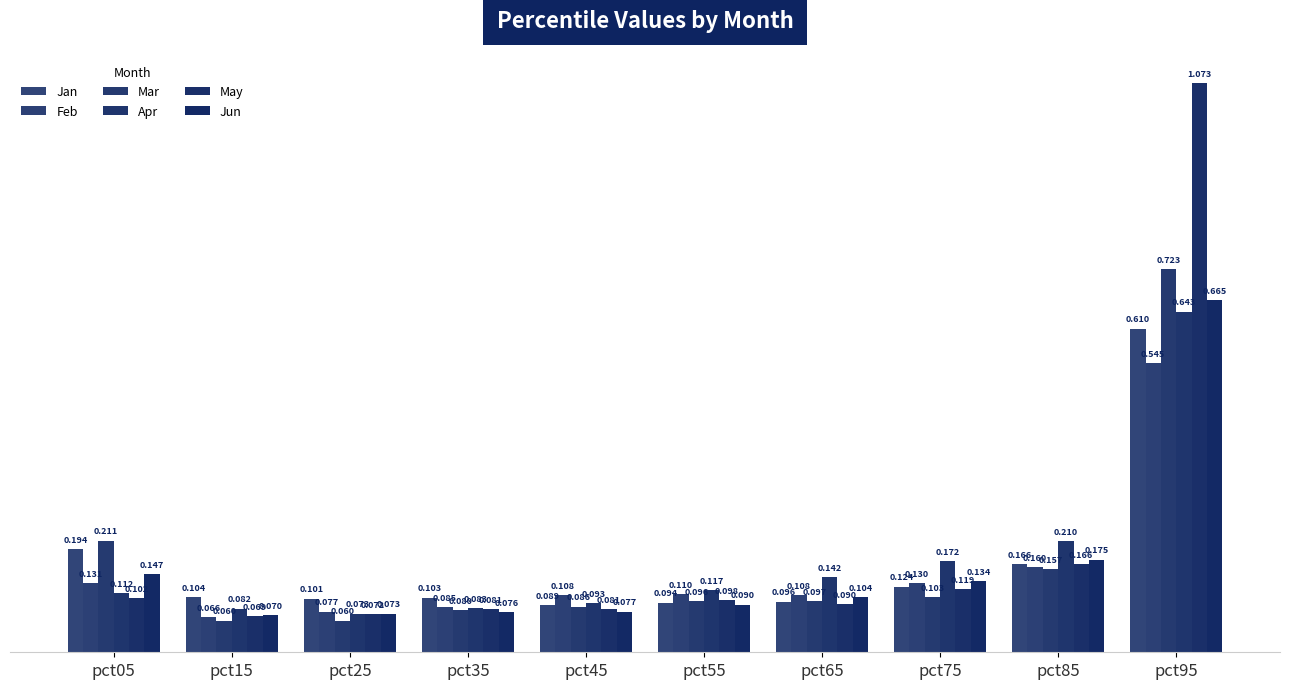

True or false: Jan has a value of 0.0 at pct65.

False